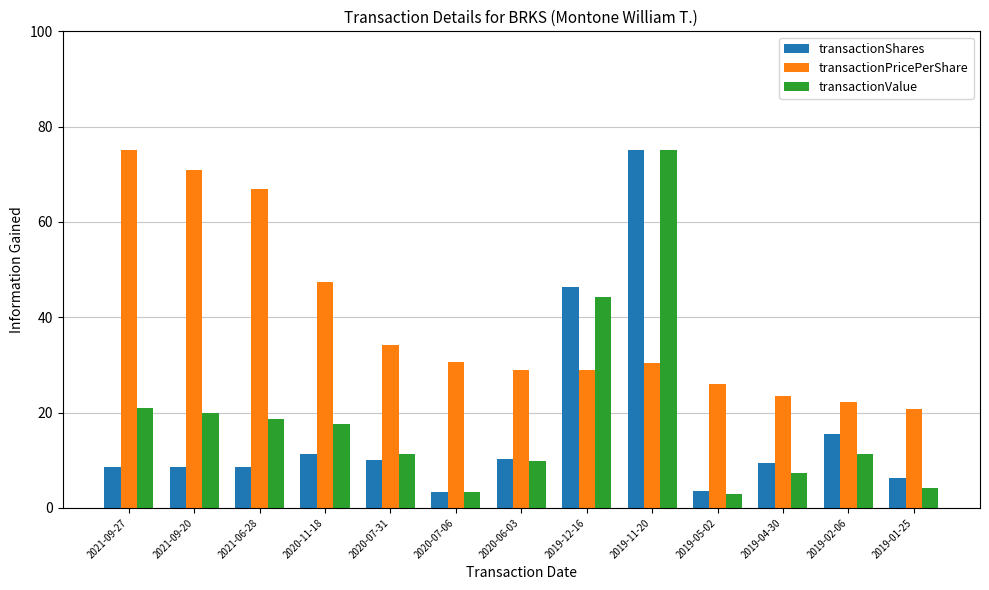

How many data points does each series have?

13